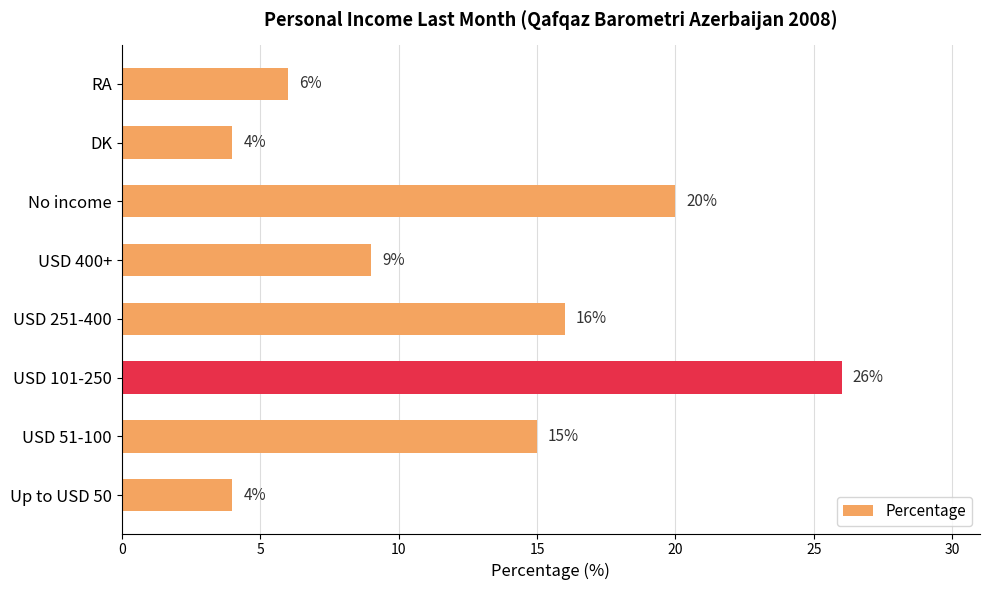

Is it true that the value at USD 400+ is 4?

False